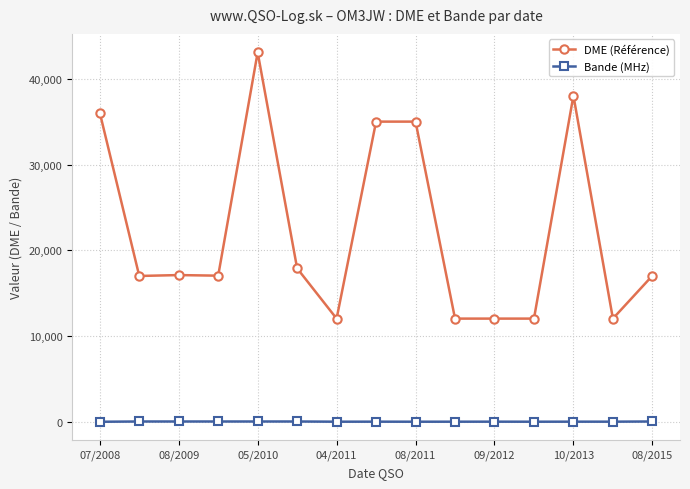

Rank the series by their average value, from highest to lowest.

DME (Référence), Bande (MHz)